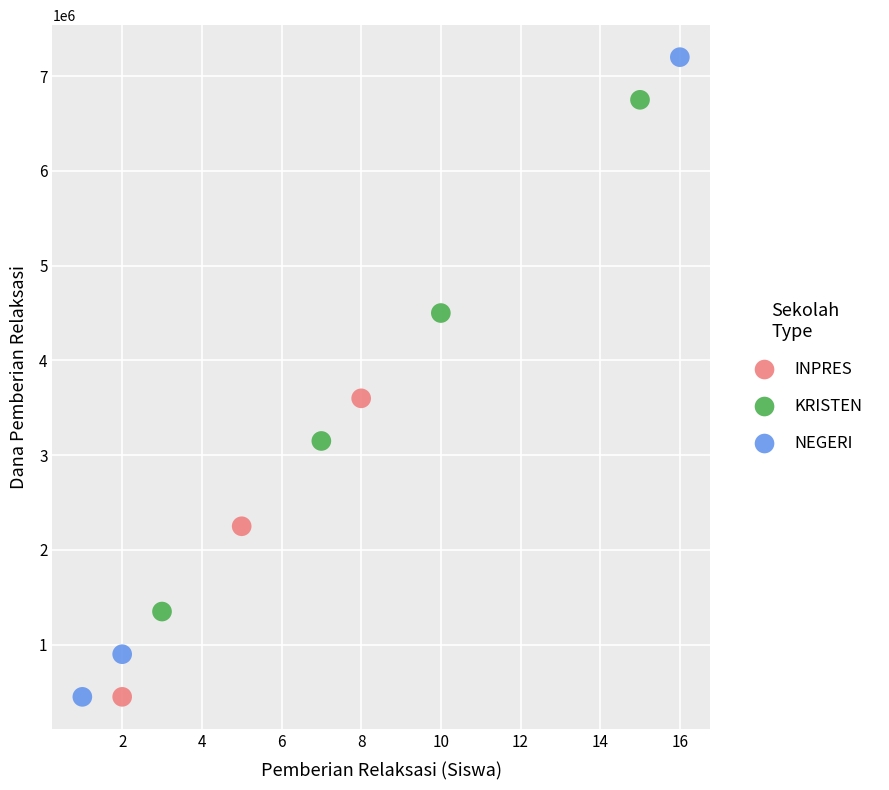

What is the average X value?

7